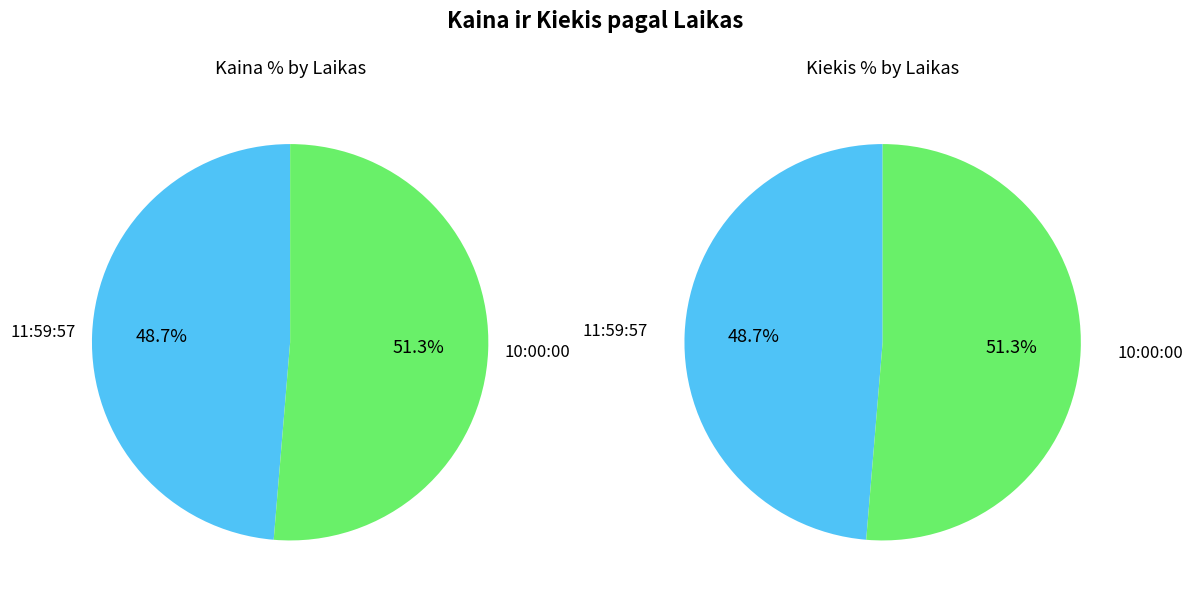

To the nearest percent, what is the difference between the 10:00:00 and 11:59:57 slice percentages?

3%